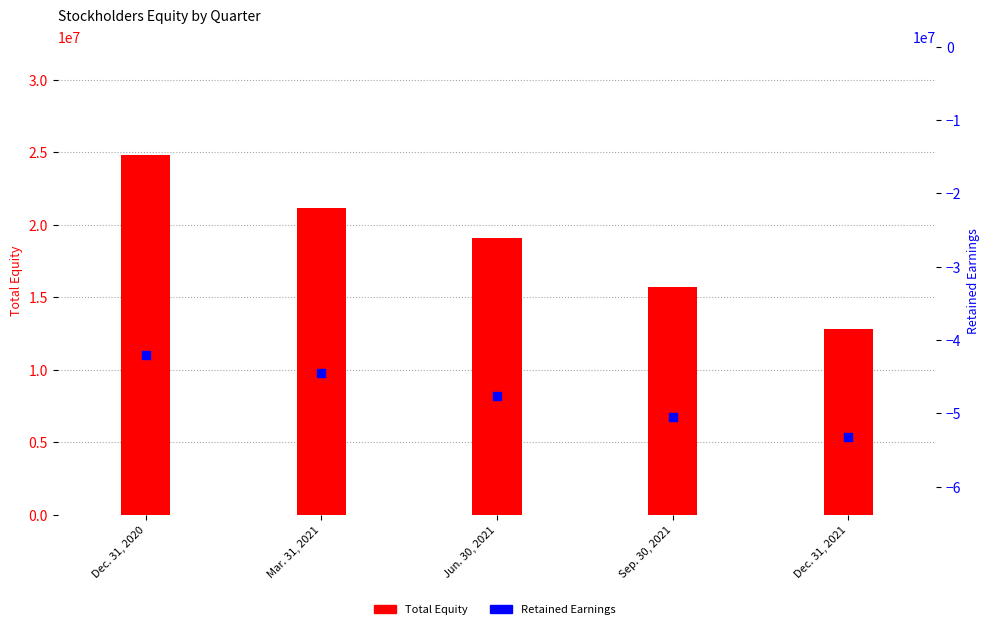

Which series has the largest total across all categories?

Total Equity